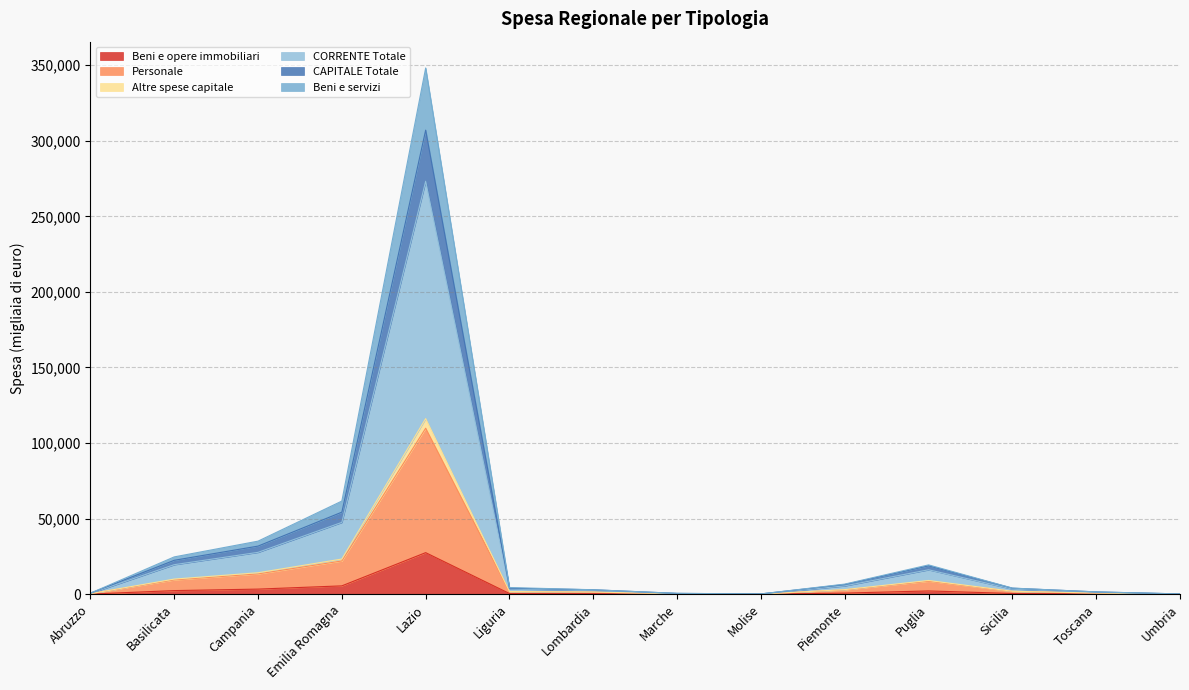

What is the sum of the Beni e servizi values at Sicilia and Emilia Romagna?

65636